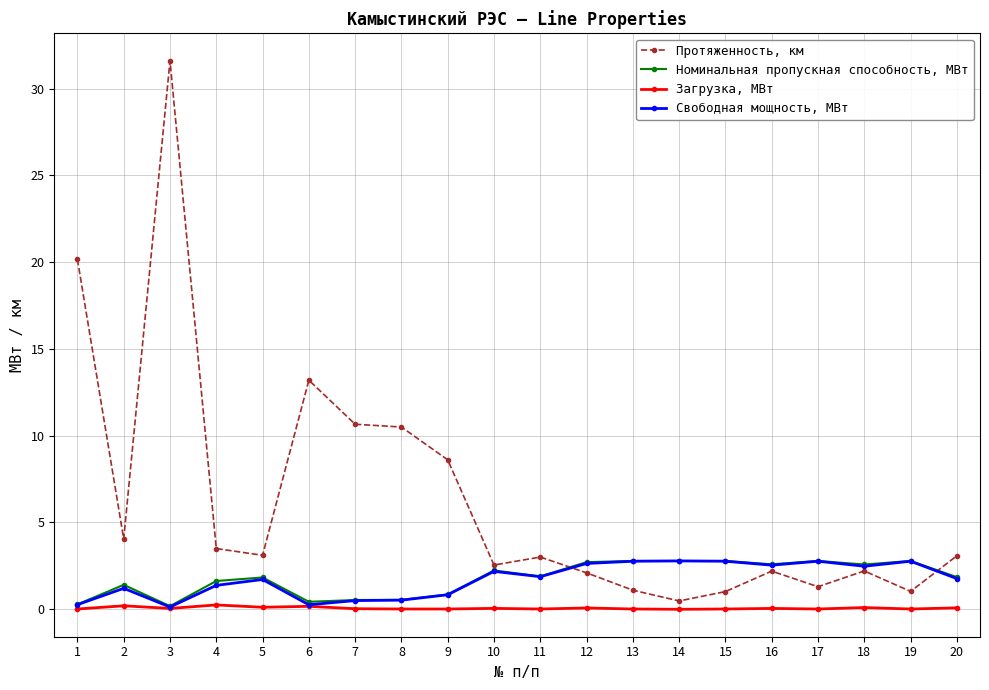

Where is the first local minimum for Номинальная пропускная способность, МВт?

3